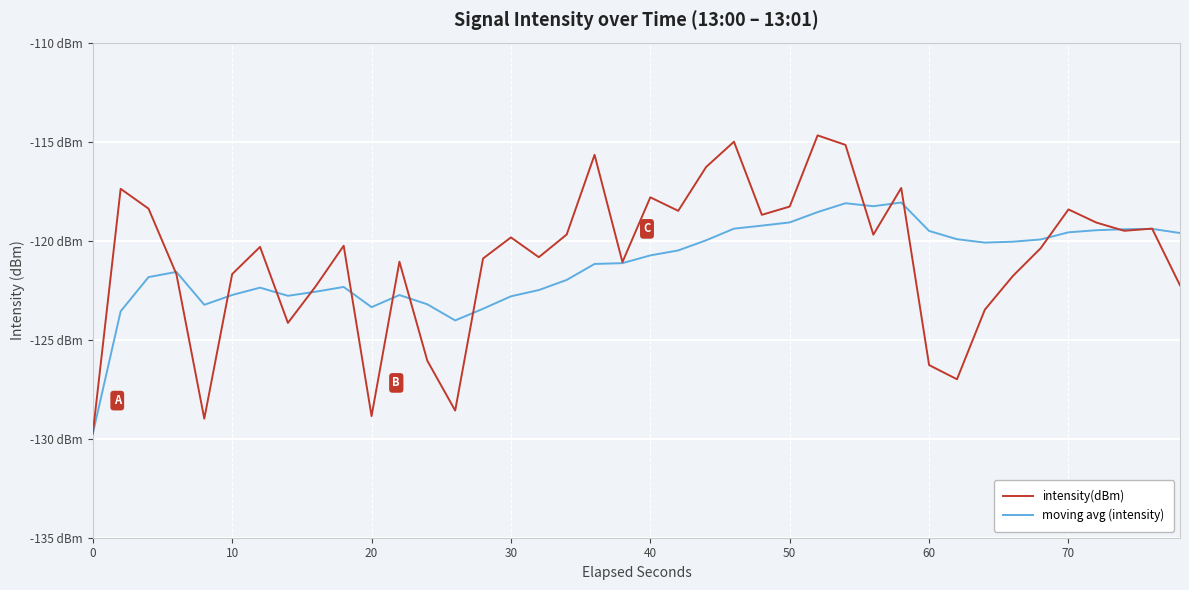

What is the minimum value for moving avg (intensity)?

-129.8